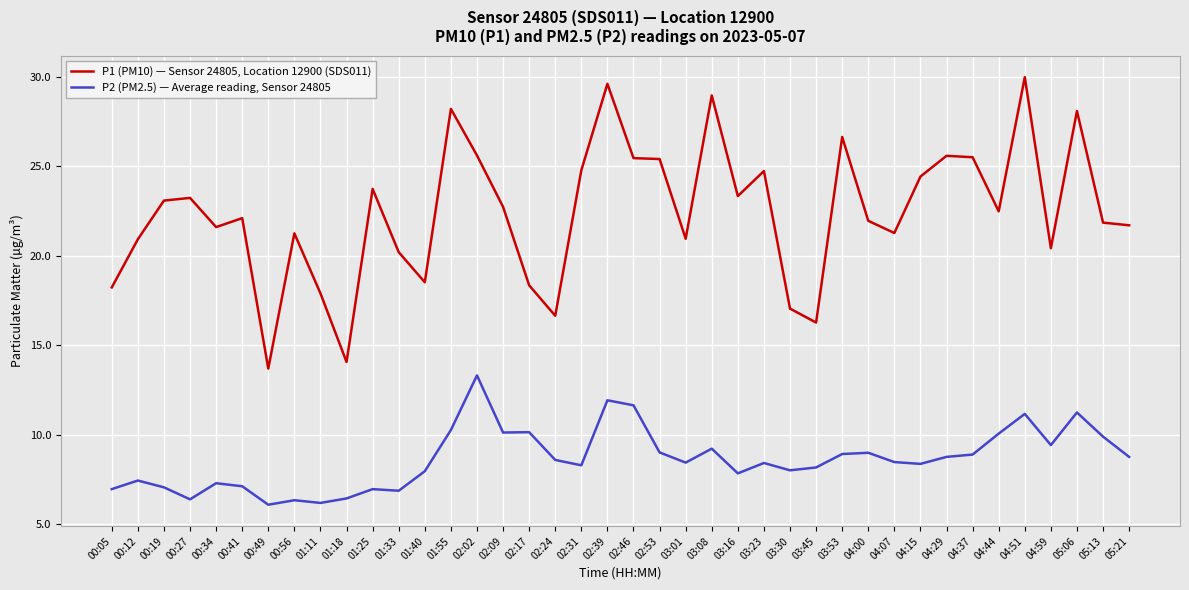

Is it true that P2 (PM2.5) — Average reading, Sensor 24805 equals 1.9 at 04:29?

False